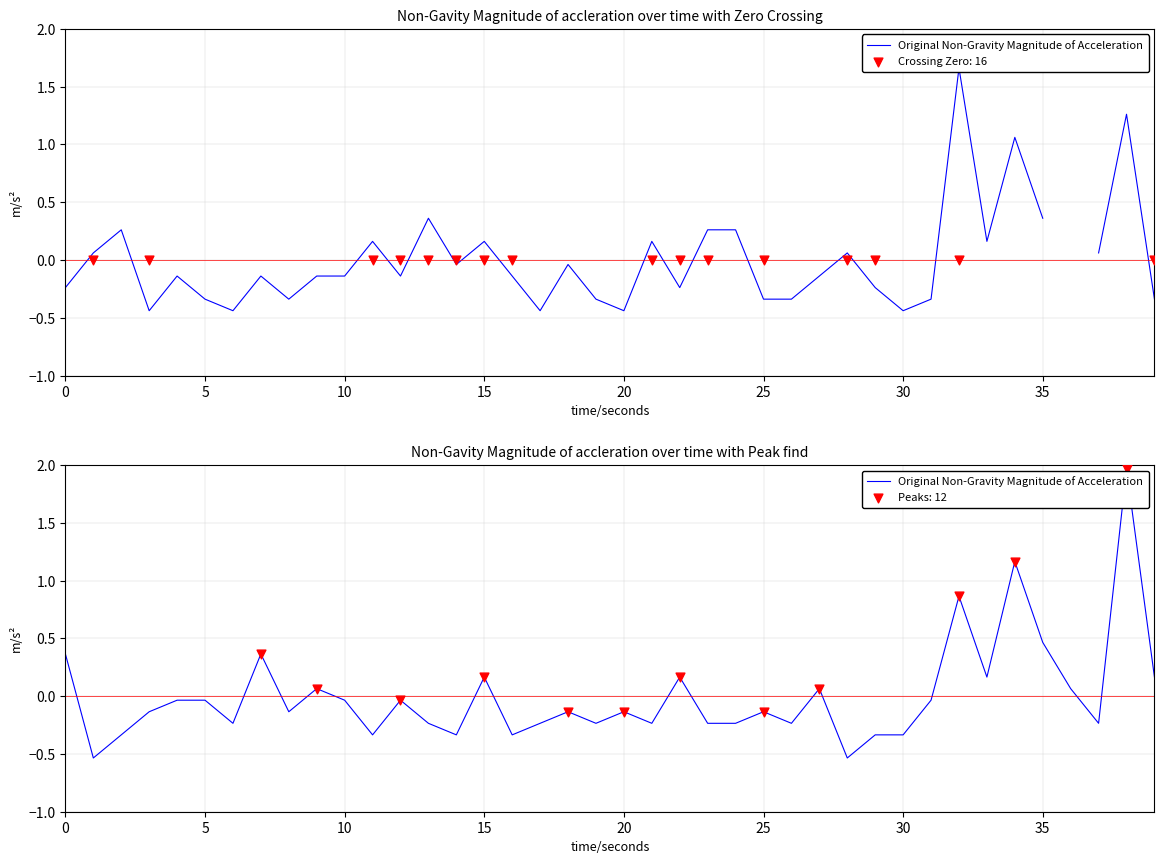

What is the change in value from 12 to 26?

-0.2